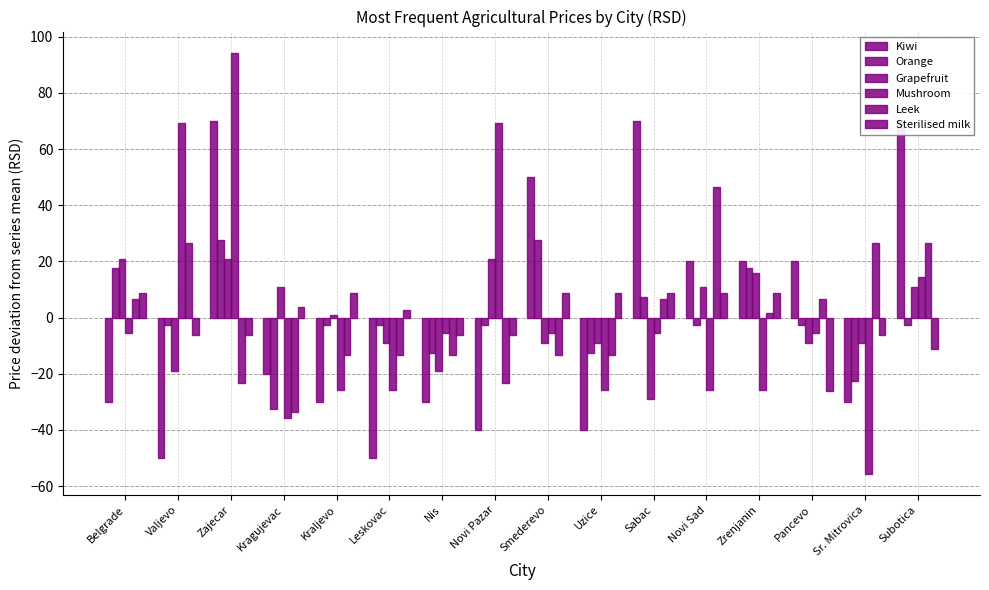

Between Zajecar and Valjevo, which is larger?

Zajecar